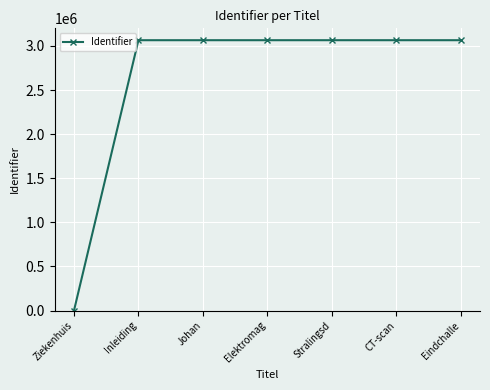

Does the chart have visible grid lines?

Yes